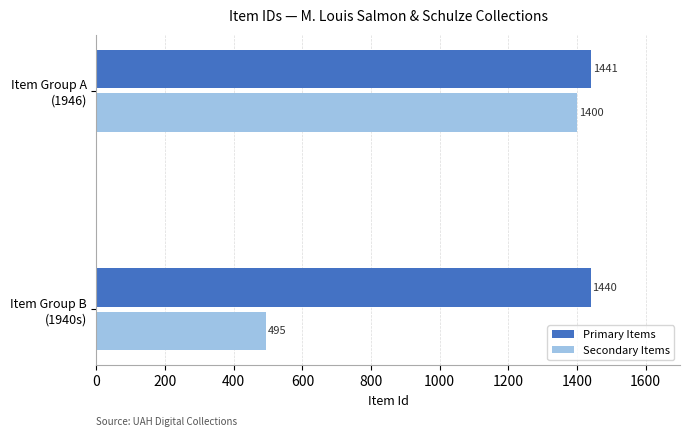

Which series has the largest total across all categories?

Primary Items